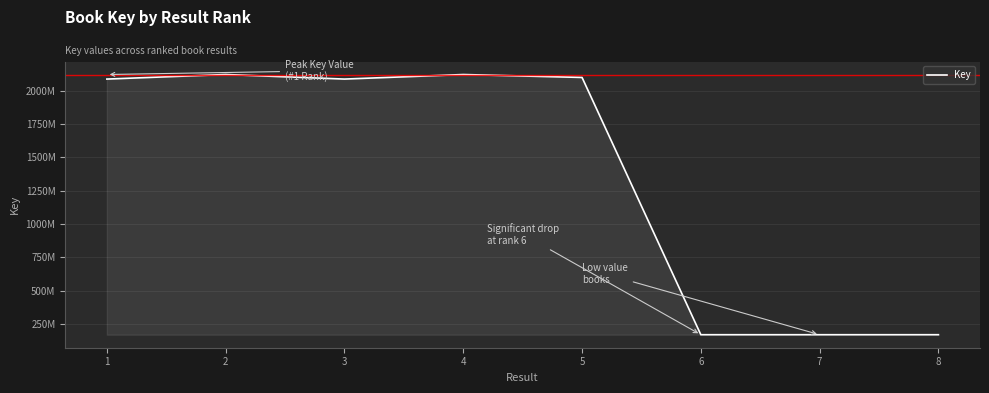

Between 3 and 2, which is larger?

2